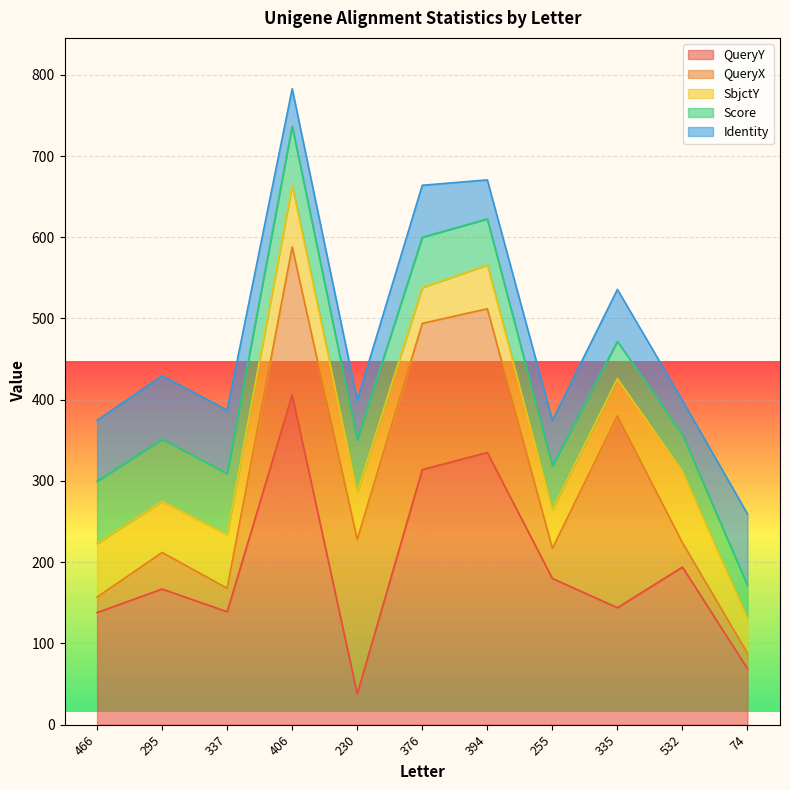

What is the label of the 9th point from the right?

337